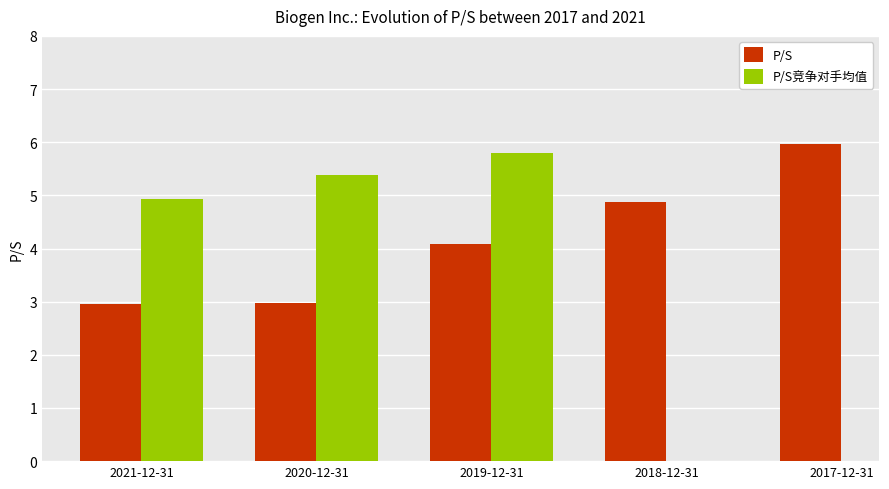

Which label corresponds to the largest value in the chart?

2017-12-31